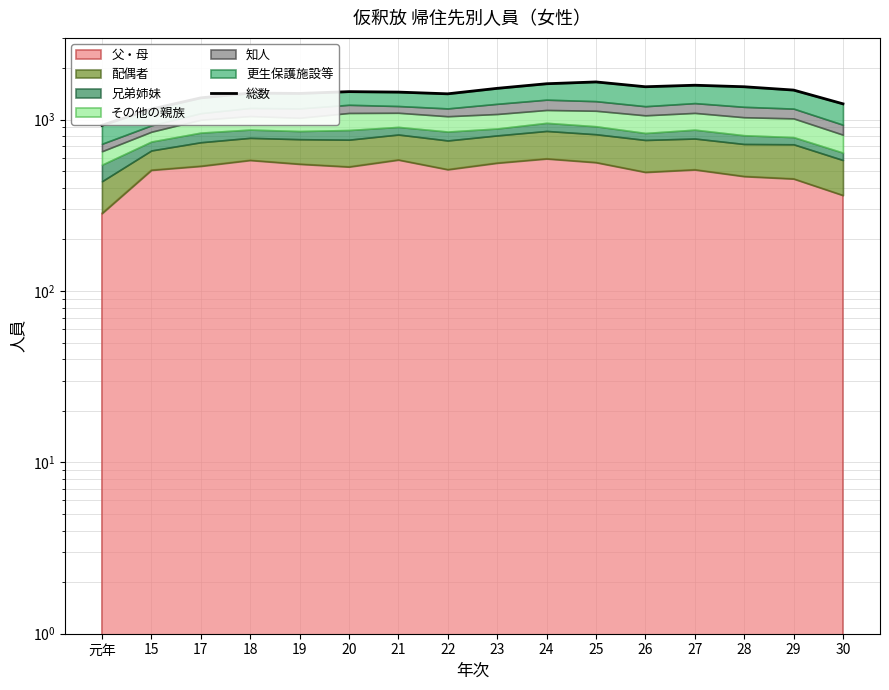

Reading left to right, extract all data points from this chart.

元年=927	15=1152	17=1340	18=1429	19=1422	20=1457	21=1448	22=1415	23=1523	24=1620	25=1660	26=1556	27=1588	28=1556	29=1488	30=1237